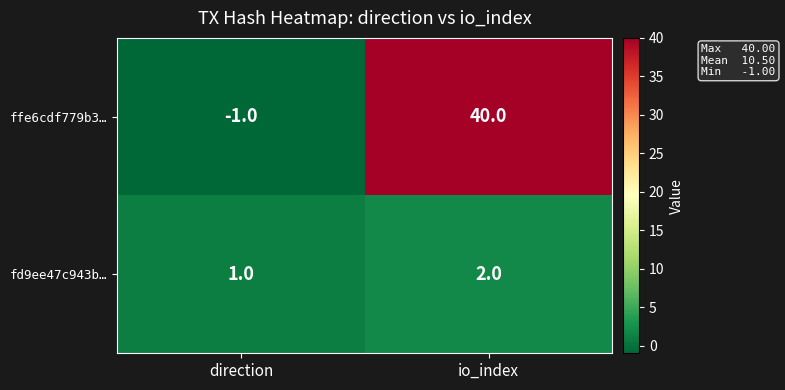

What is the difference between the highest and lowest values at direction?

2